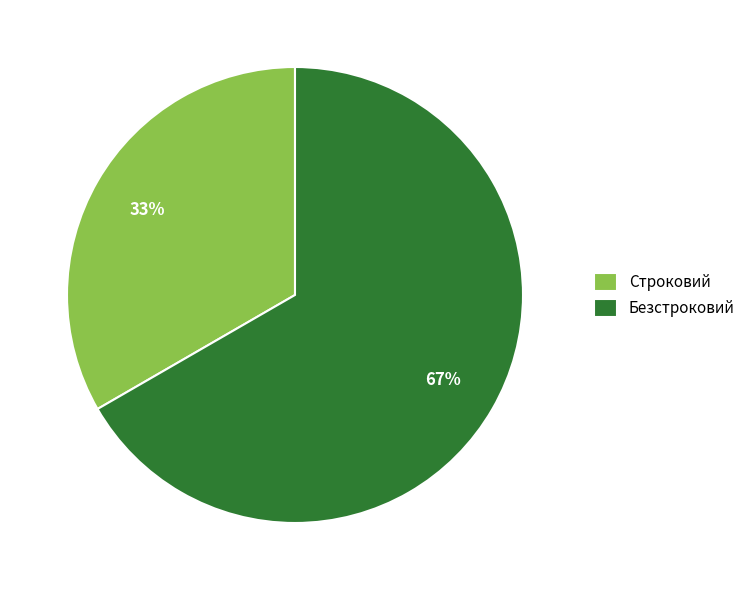

Approximately how many times larger is the value at Строковий compared to Безстроковий?

0.5